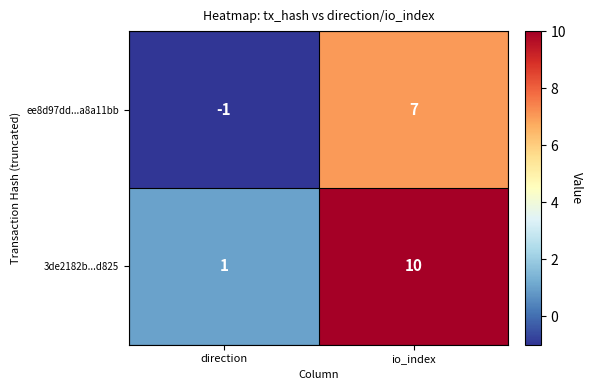

At which category is the sum across all series the highest?

io_index